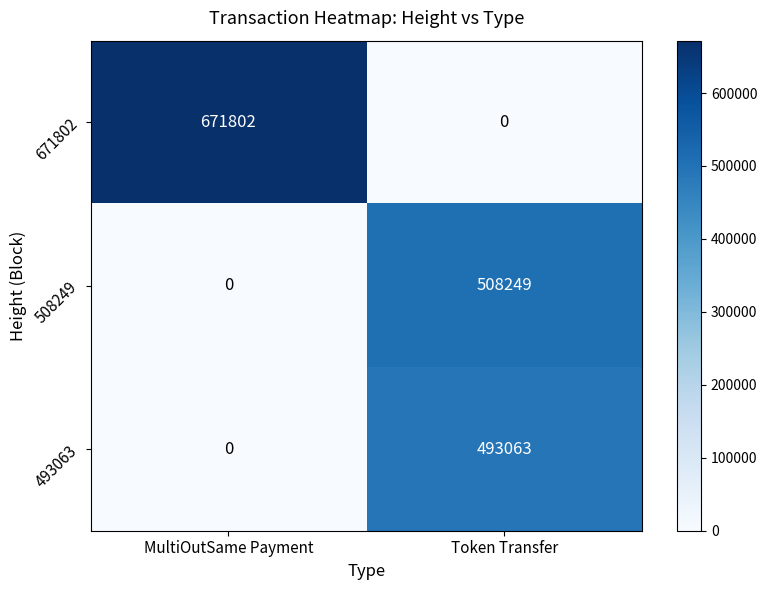

What is the spread (max minus min) of values at Token Transfer?

508249